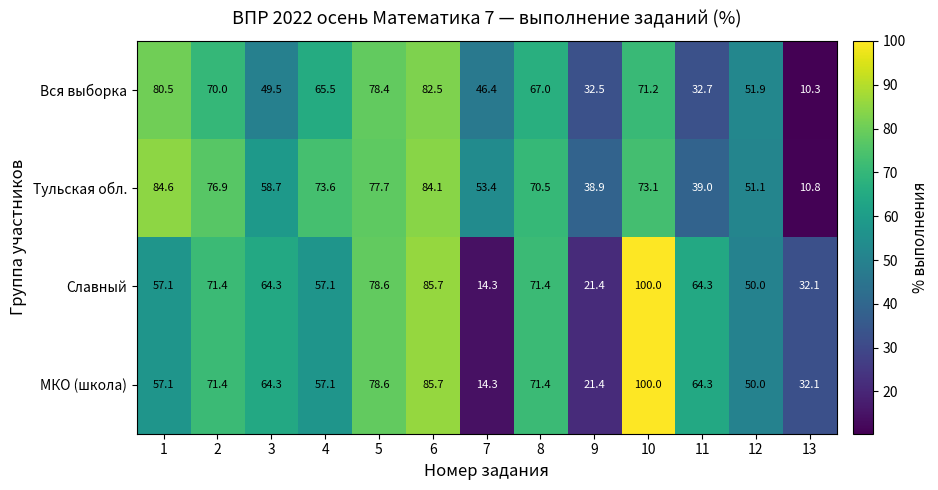

The value of Вся выборка at 3 is 49.5. True or false?

True